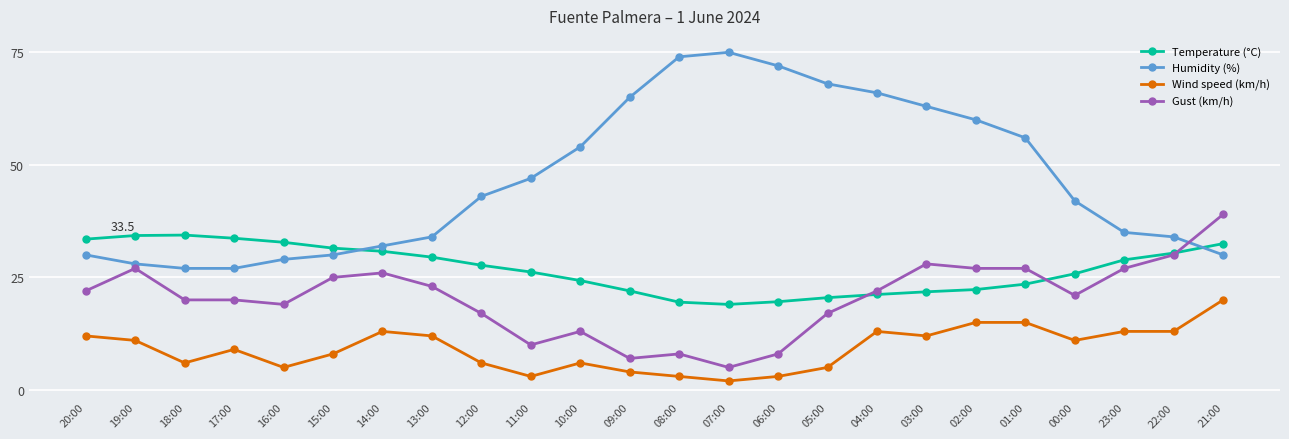

True or false: Humidity (%) has a value of 30.0 at 20:00.

True